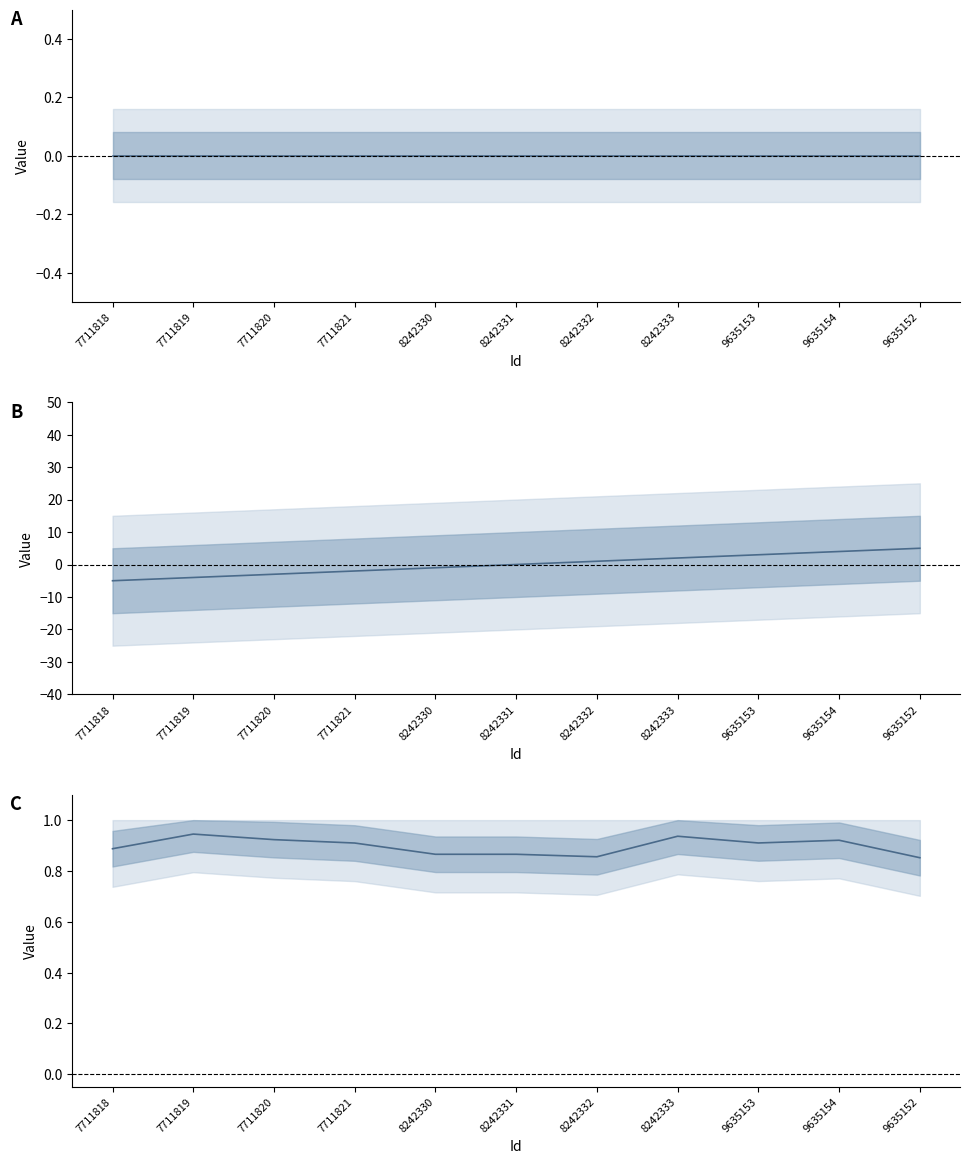

Reading right to left, transcribe all the data shown in this chart.

Clave de la localidad: 0.0	0.0	0.0	0.0	0.0	0.0	0.0	0.0	0.0	0.0	0.0
Número exterior: 5.0	4.0	3.0	2.0	1.0	0.0	-1.0	-2.0	-3.0	-4.0	-5.0
Código Postal: 0.9	0.9	0.9	0.9	0.9	0.9	0.9	0.9	0.9	0.9	0.9